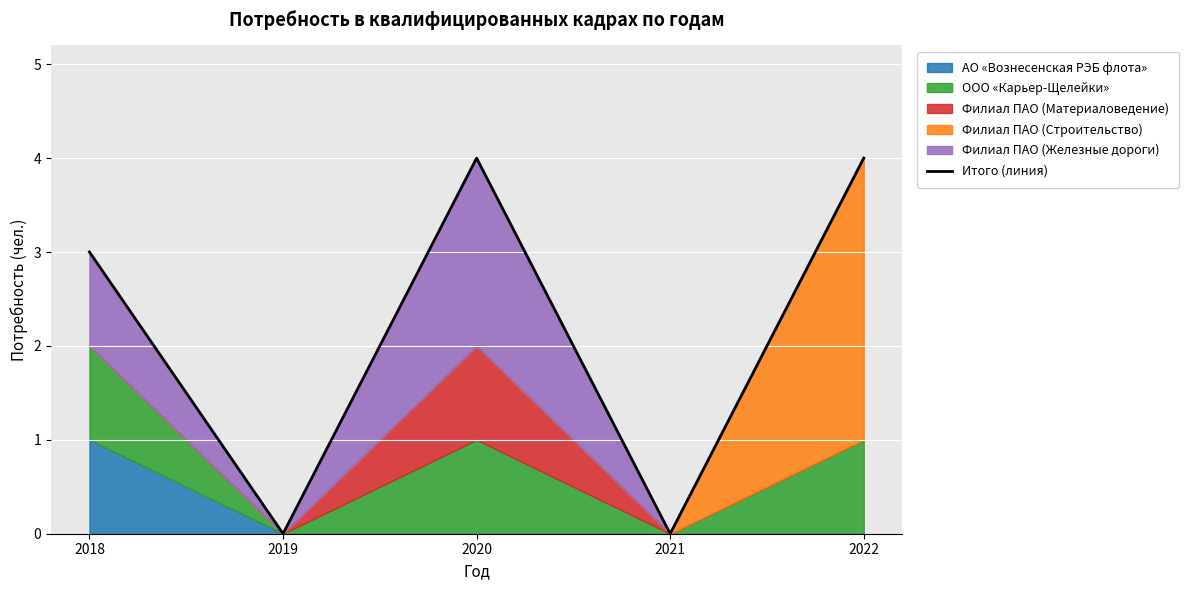

Which label corresponds to the largest value in the chart?

2020